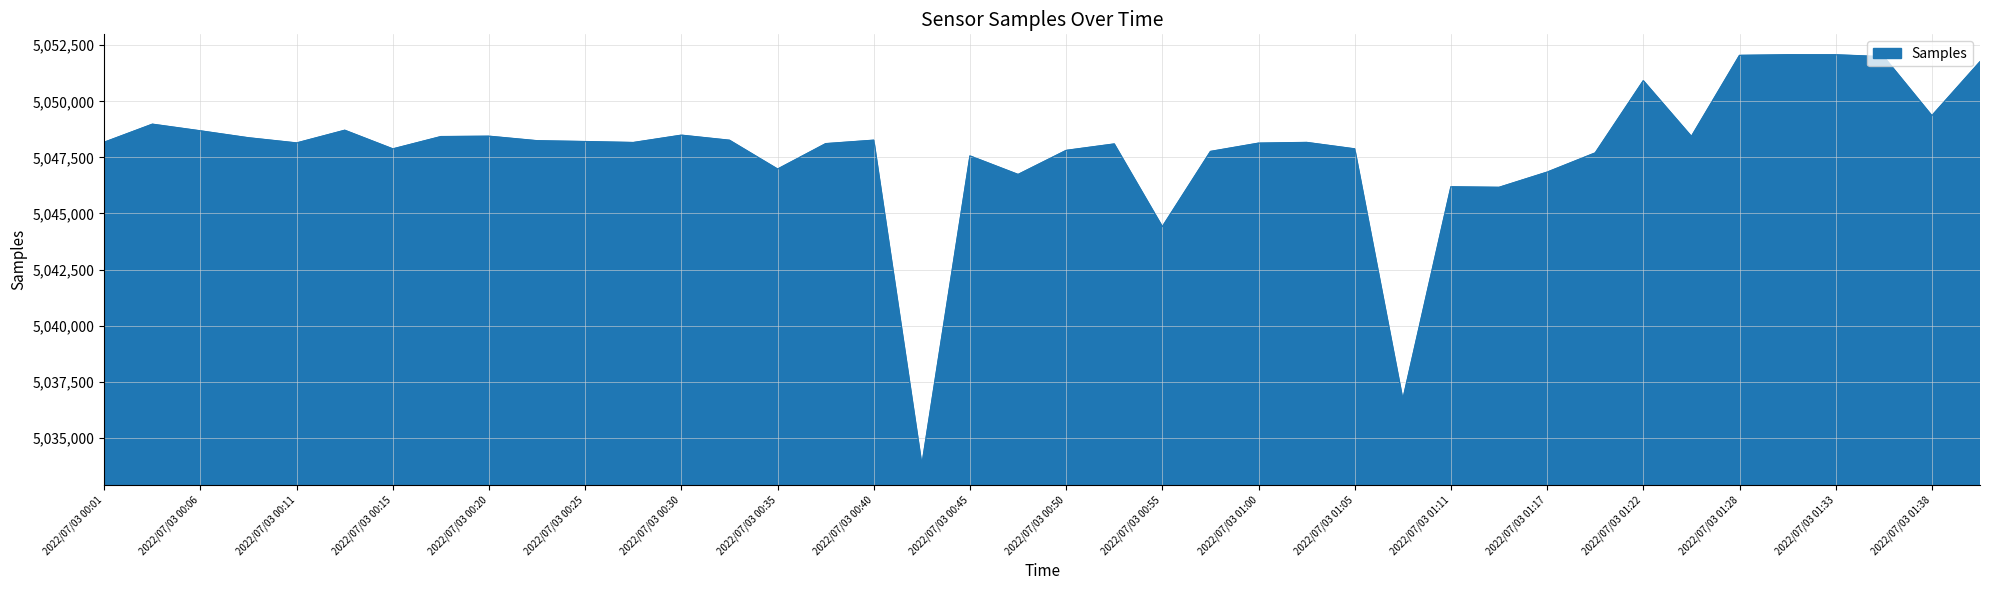

What is the greatest value displayed?

5052072